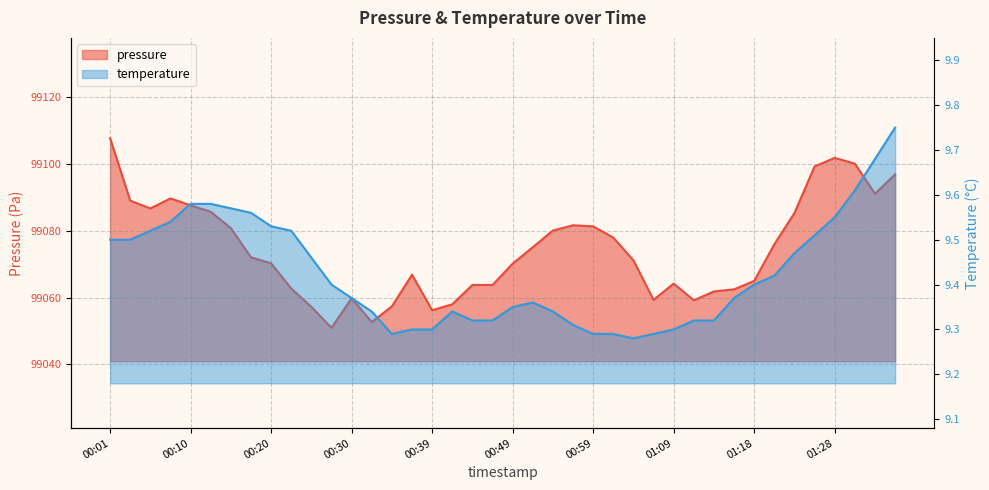

The value of temperature at 01:35 is 9.8. True or false?

True